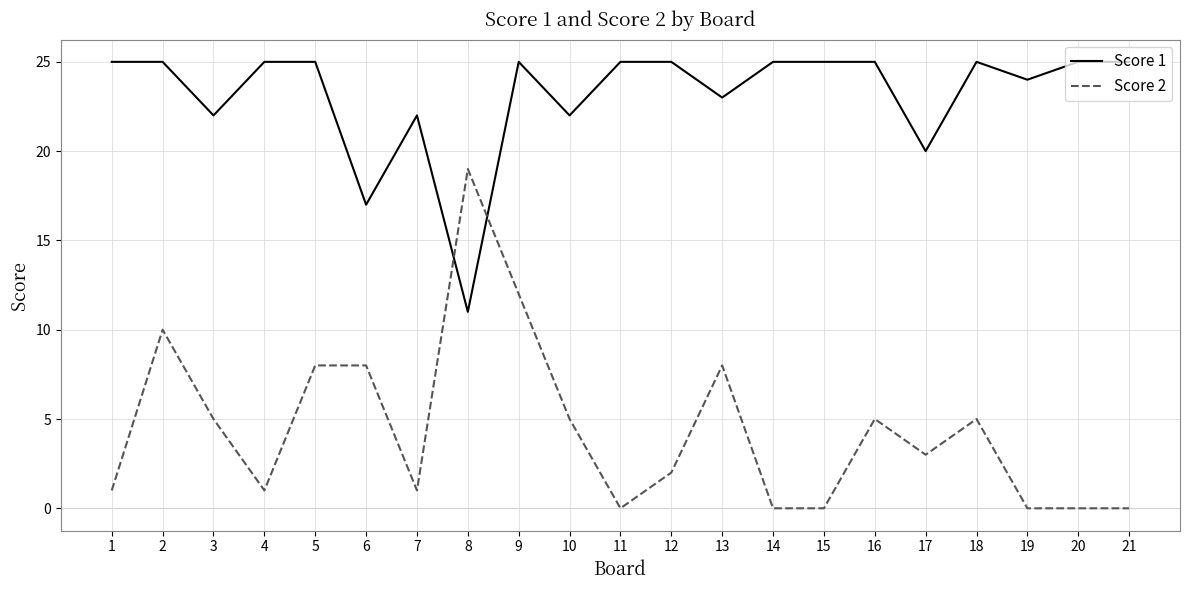

Which series has the largest range (max minus min)?

Score 2